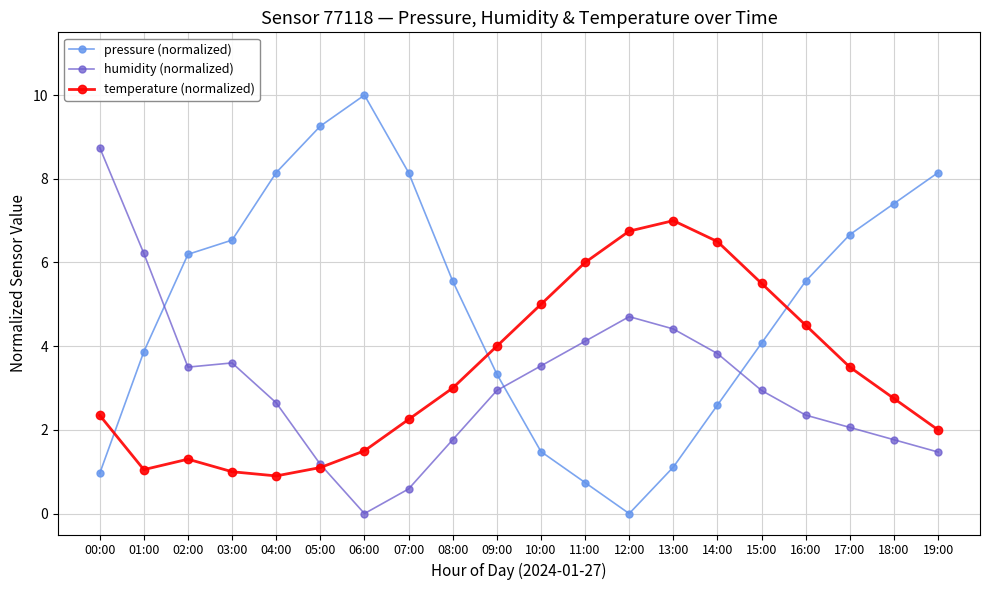

What is the value of the humidity (normalized) point at the 3rd from the left?

3.5